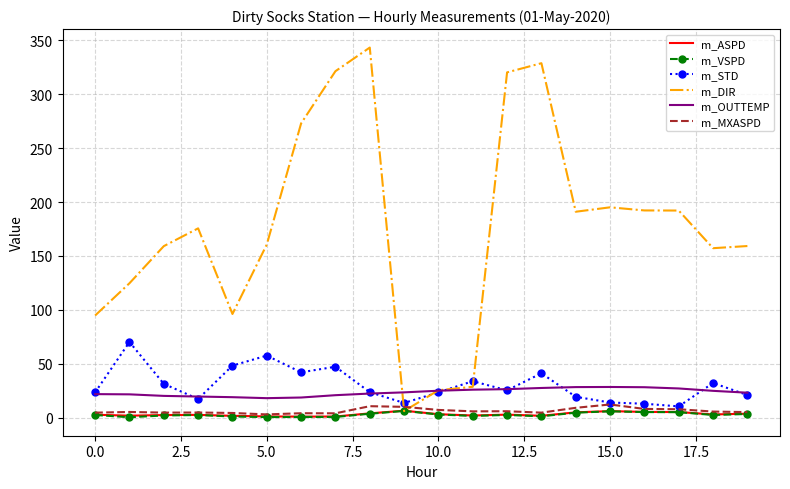

In m_DIR, how many points are higher than both neighbors (excluding endpoints)?

4